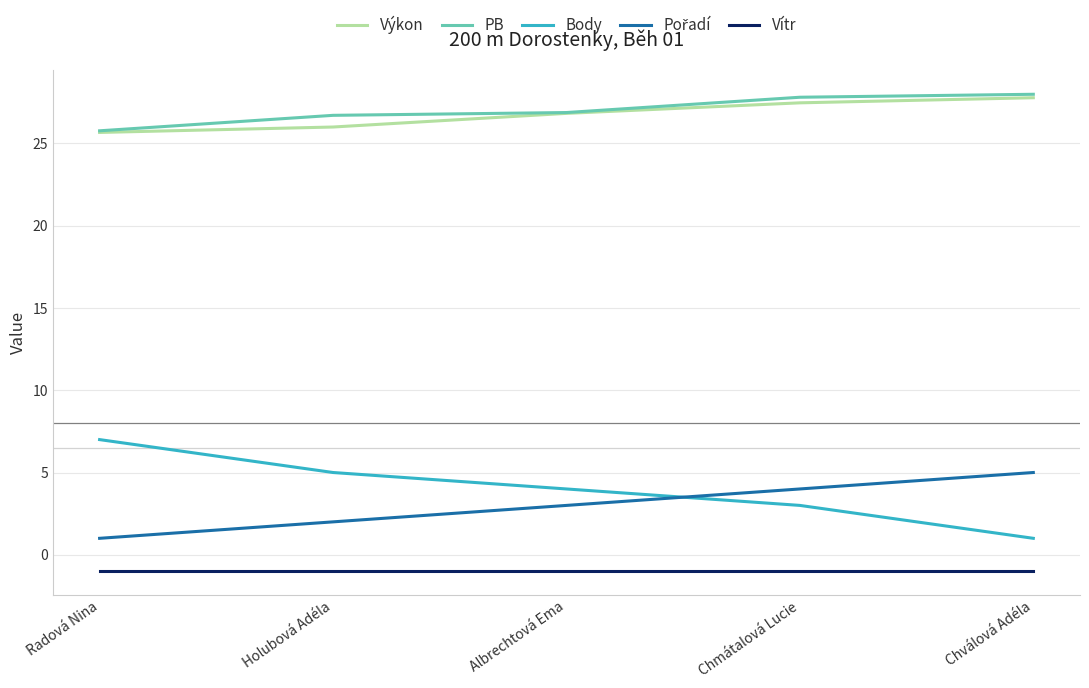

What is the maximum value shown in the chart?

28.0